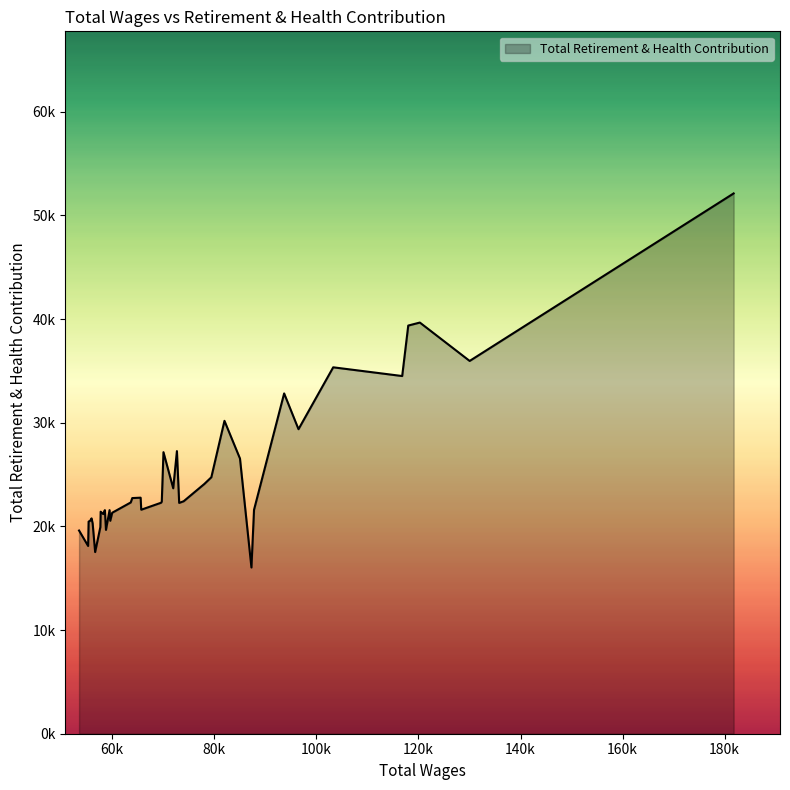

What is the greatest value displayed?

52114